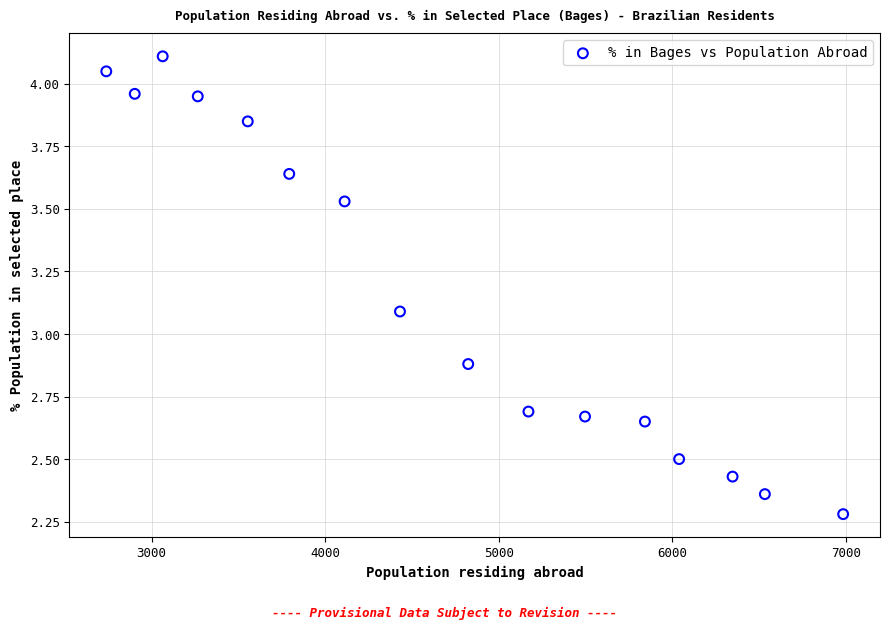

What is the range of Y values (max minus min)?

1.8